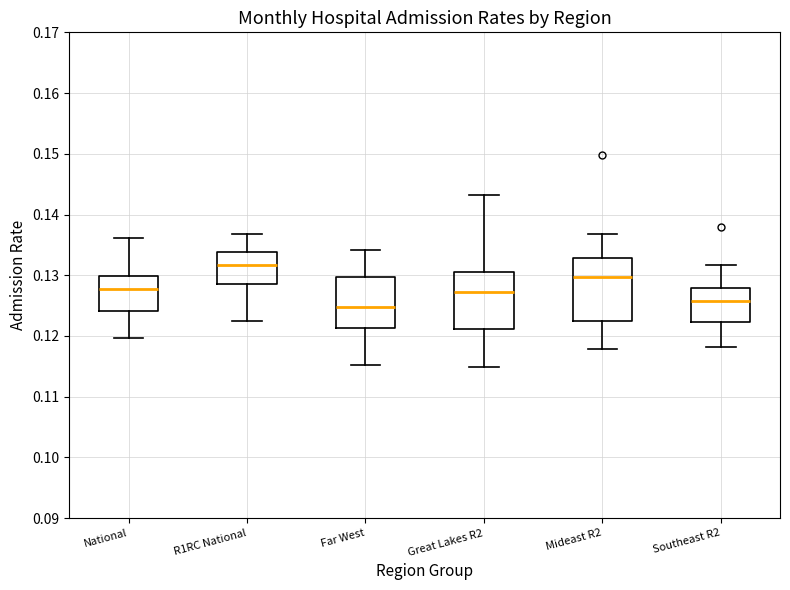

Reading left to right, read every box against the y-axis: the position of its median line, the range the box covers, and the ends of its whiskers. The values are not printed on the chart, so give them approximately, as read against the axis.

National: median 0.128, box 0.124 to 0.130, whiskers 0.120 to 0.136
R1RC National: median 0.132, box 0.129 to 0.134, whiskers 0.122 to 0.137
Far West: median 0.125, box 0.121 to 0.130, whiskers 0.115 to 0.134
Great Lakes R2: median 0.127, box 0.121 to 0.131, whiskers 0.115 to 0.143
Mideast R2: median 0.130, box 0.123 to 0.133, whiskers 0.118 to 0.137
Southeast R2: median 0.126, box 0.122 to 0.128, whiskers 0.118 to 0.132